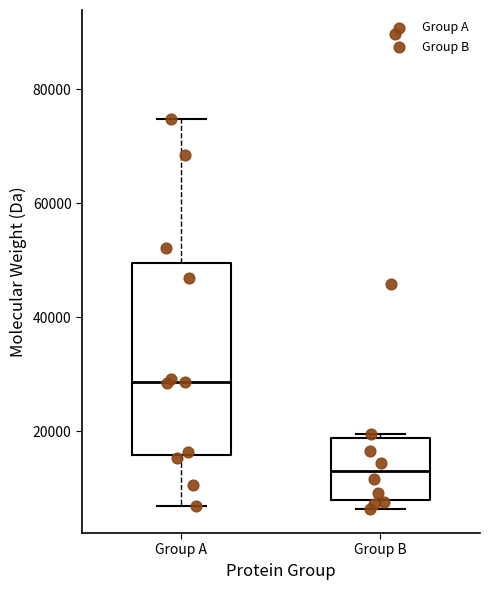

Where does the lower whisker of the box for Group A end on the y-axis? The values are not printed on the chart, so give them approximately, as read against the axis.

6000